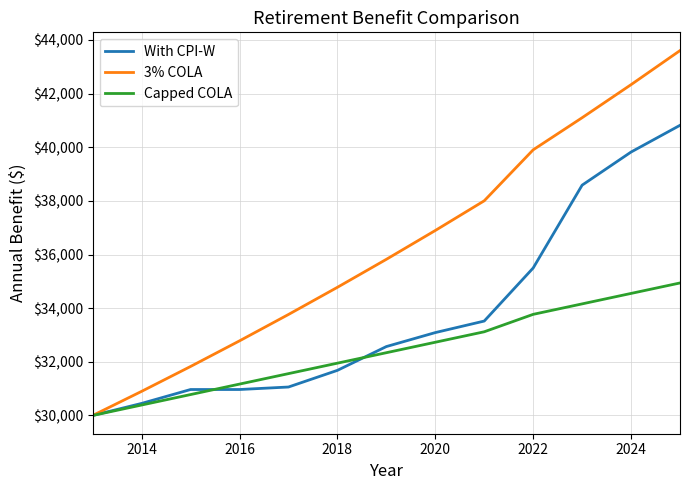

Which series has the widest spread of values?

3% COLA